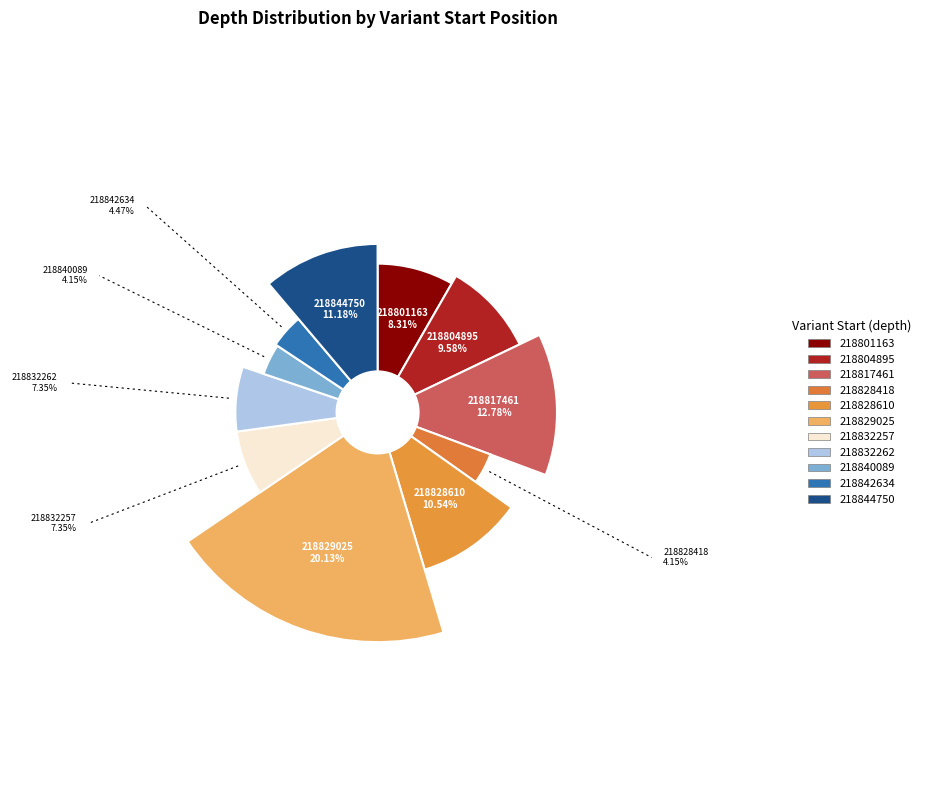

How many slices are in this pie chart?

11